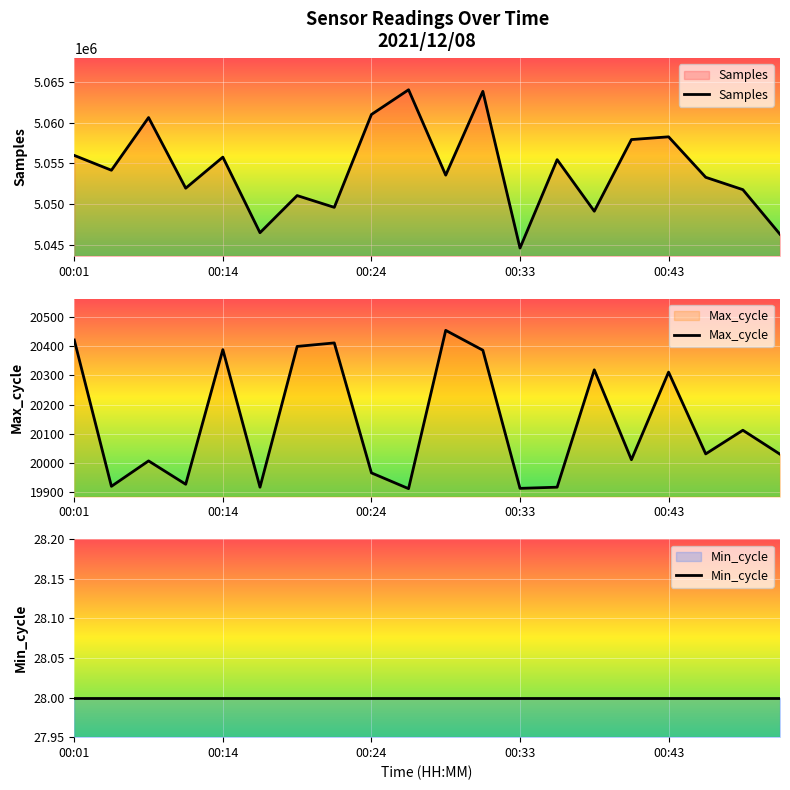

Is it true that Samples equals 3522540 at 9?

False